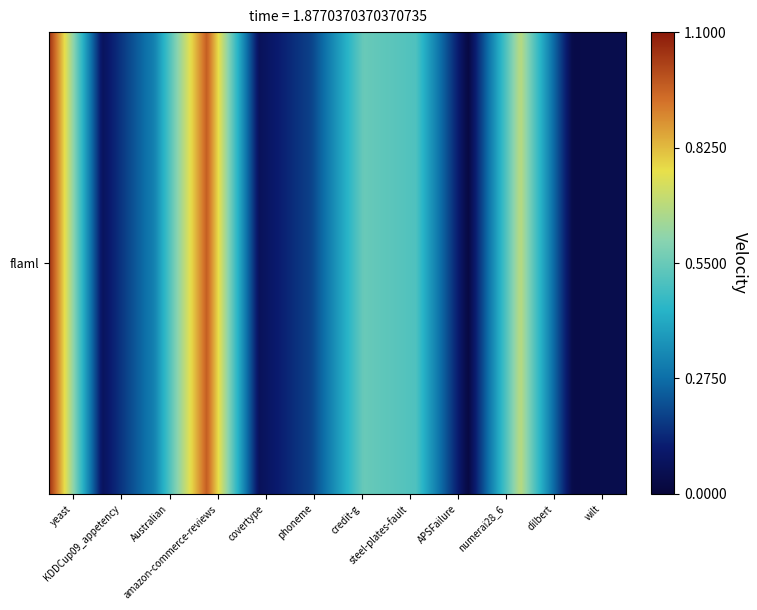

What is the change in value from yeast to dilbert?

-1.0